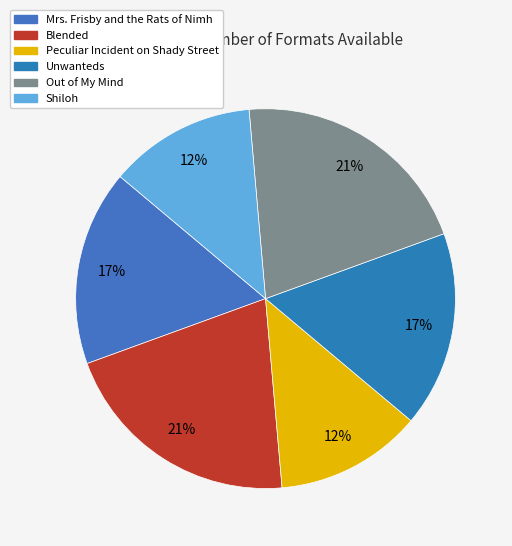

Rank the categories by value from lowest to highest.

Peculiar Incident on Shady Street, Shiloh, Mrs. Frisby and the Rats of Nimh, Unwanteds, Blended, Out of My Mind